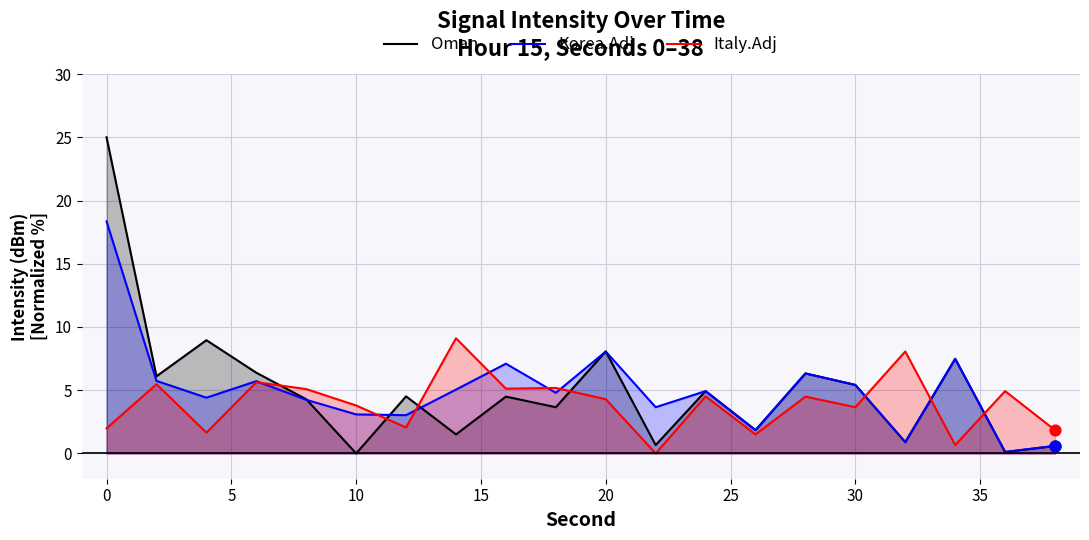

True or false: Oman has a value of 5.4 at 30.

True